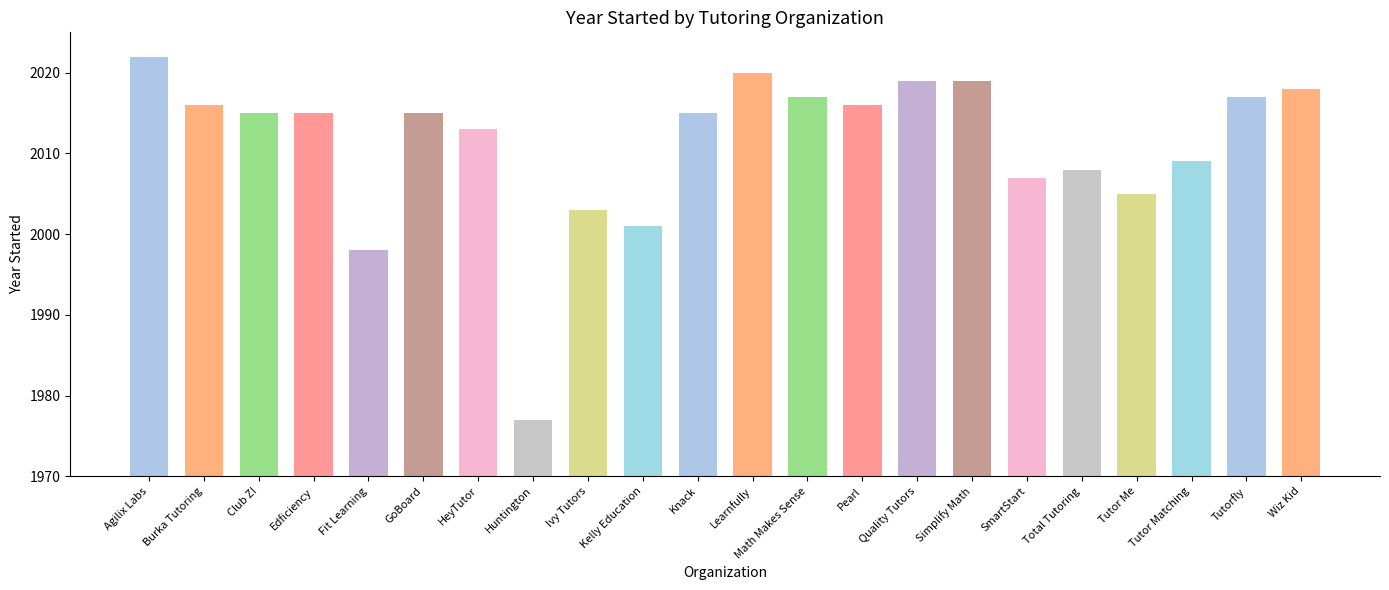

Reading right to left, extract all data points from this chart.

2018	2017	2009	2005	2008	2007	2019	2019	2016	2017	2020	2015	2001	2003	1977	2013	2015	1998	2015	2015	2016	2022